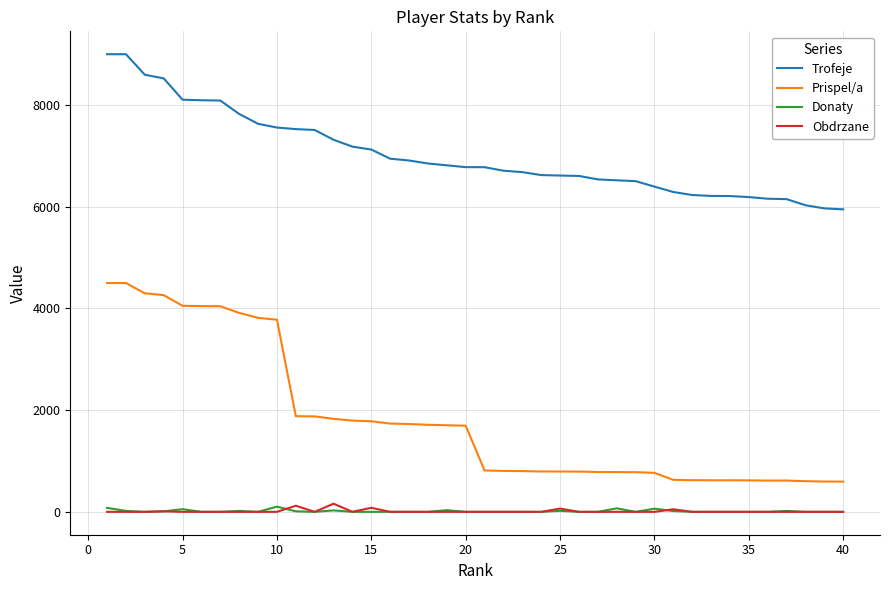

Which series has the largest total across all categories?

Trofeje